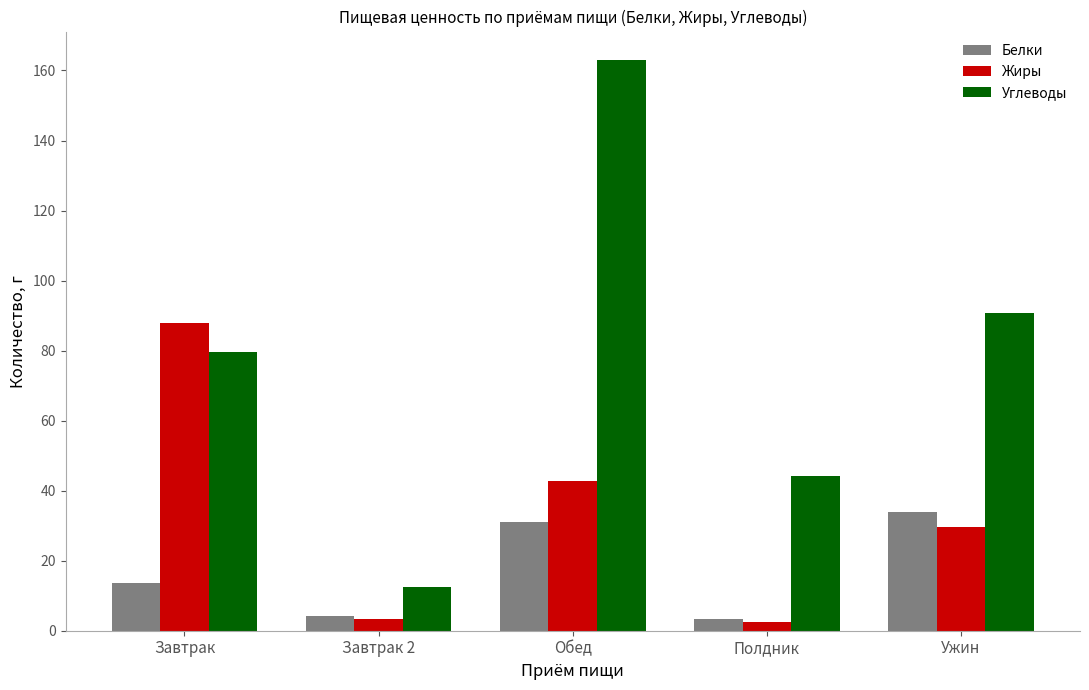

At which label does Углеводы reach its minimum?

Завтрак 2